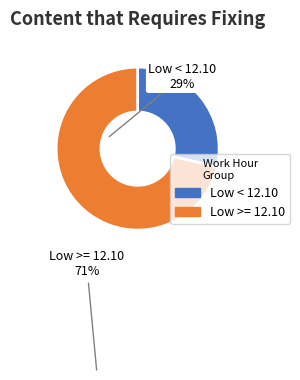

Count the number of slices in the pie.

2